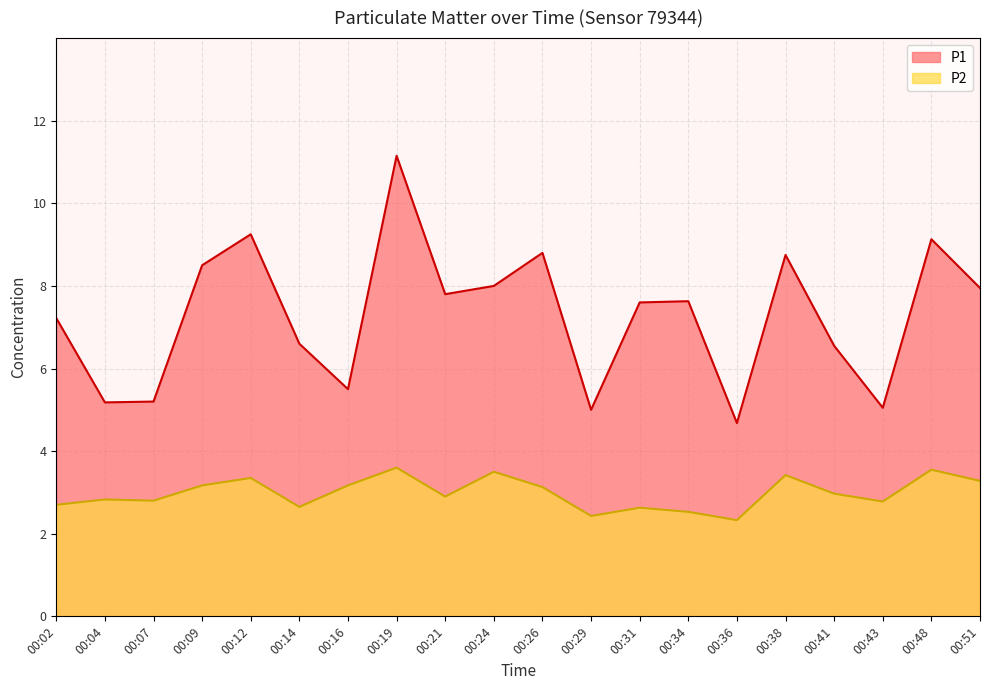

At which label is P1 closest to 7?

00:02